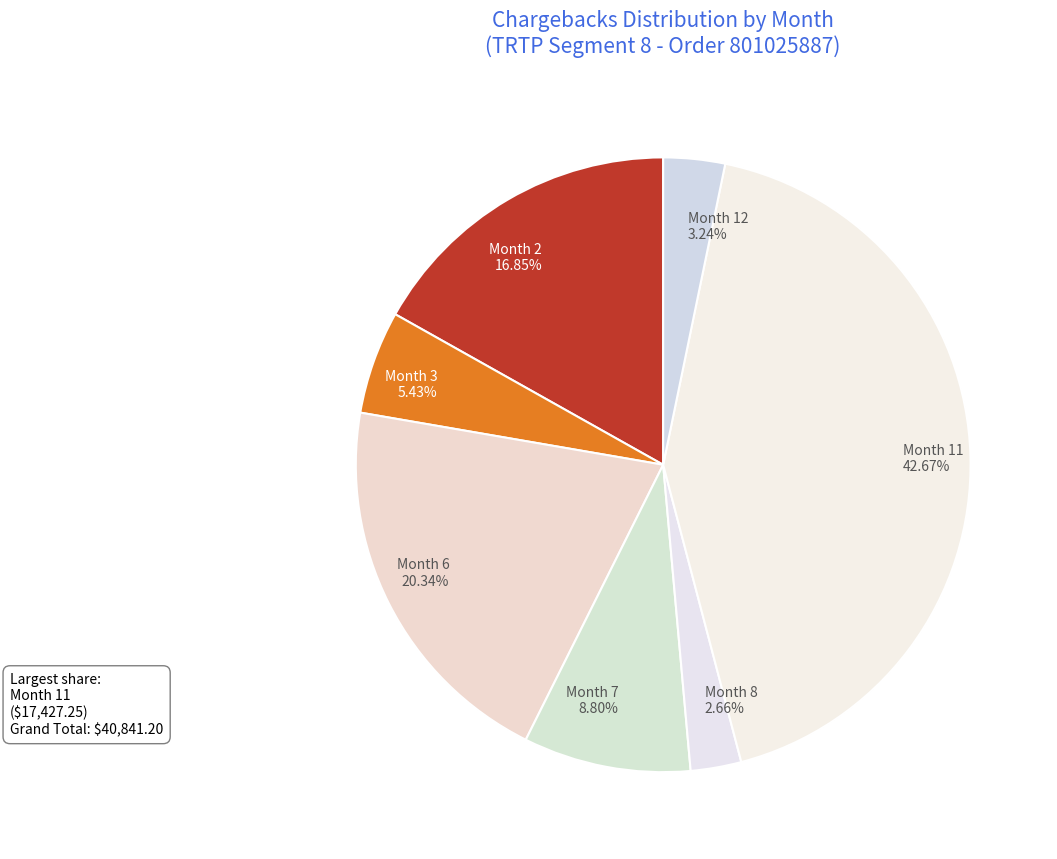

Which category has the smallest portion of the pie?

Month 8